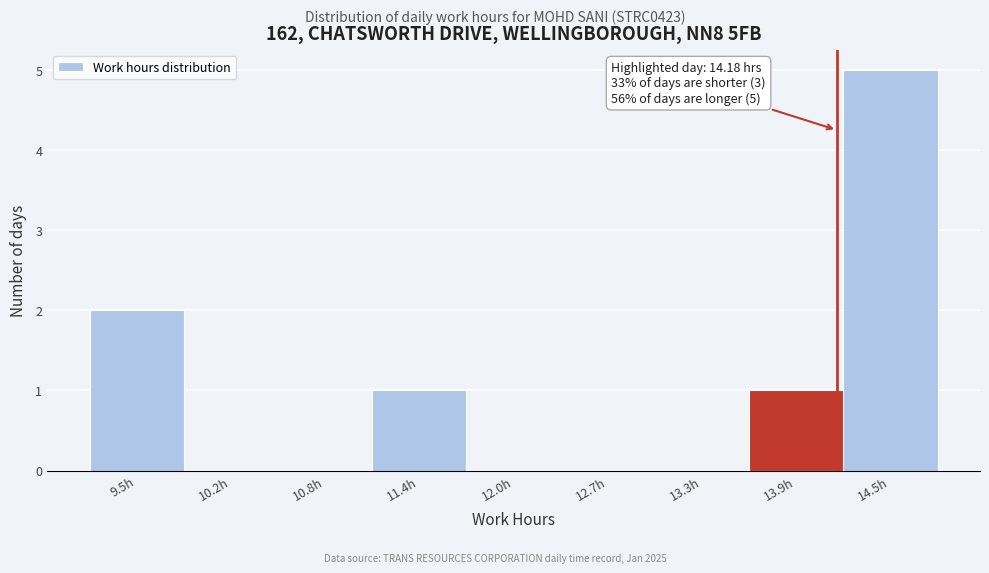

Over which range of the x-axis is the bar tallest?

14.2 to 14.9